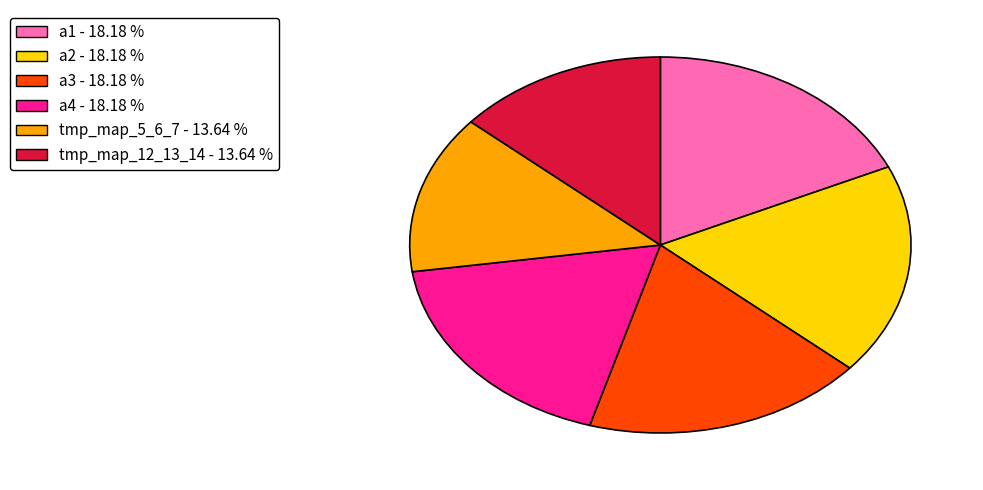

What is the ratio of the value at a3 to the value at a2?

1.0